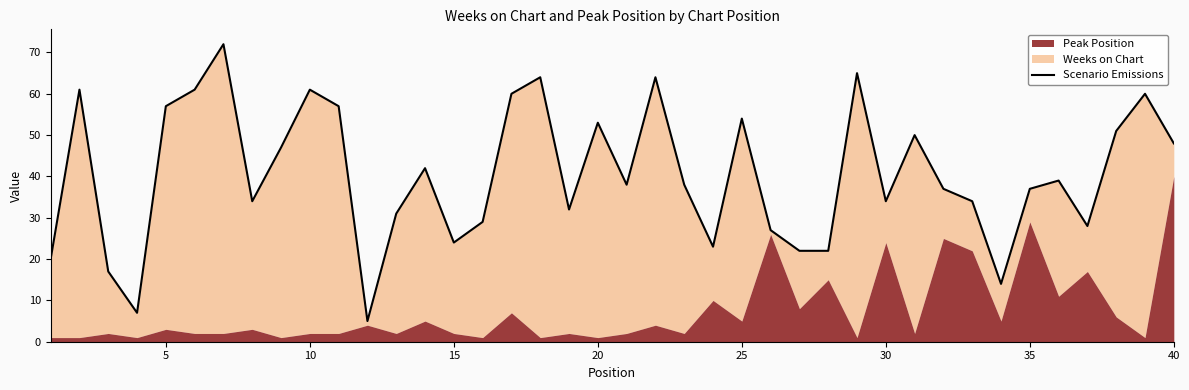

What is the value of the 23rd point from the left?

38